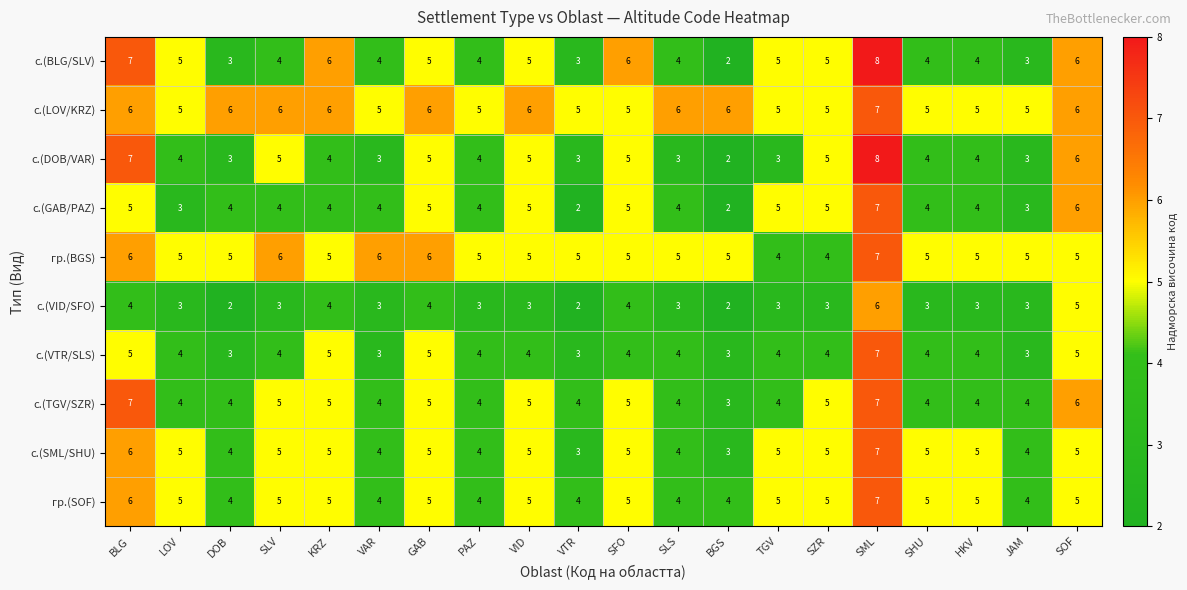

At which category is the sum across all series the highest?

SML